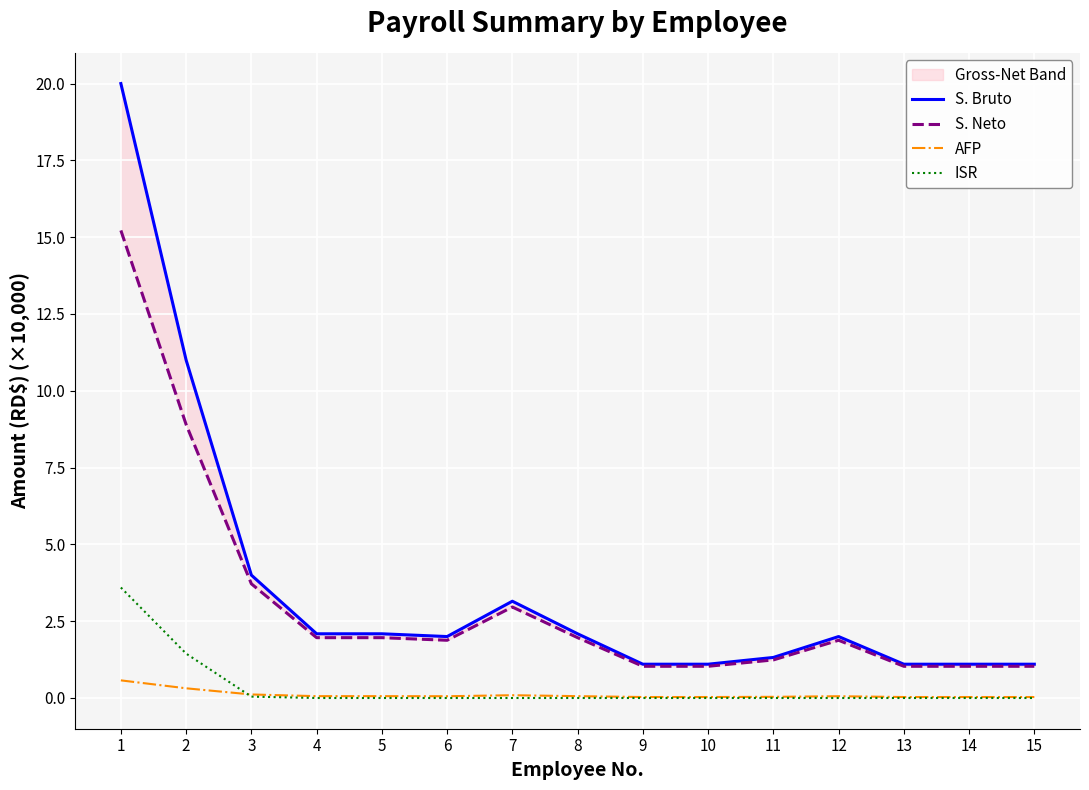

Does the chart display data point markers on the line(s)?

No